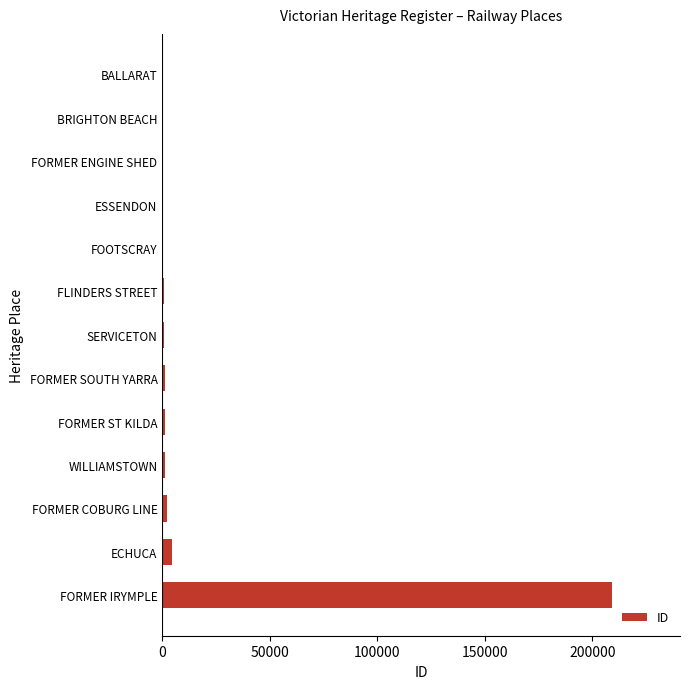

Which label corresponds to the largest value in the chart?

FORMER IRYMPLE